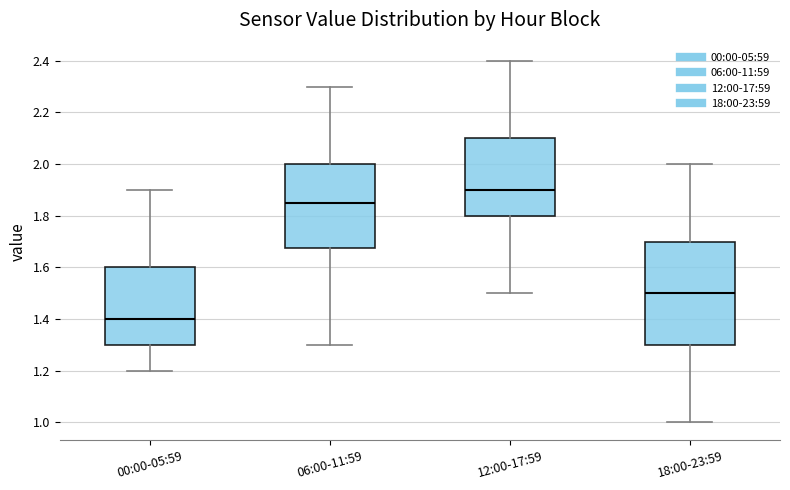

Reading left to right, transcribe this box plot: for each box, give where its median line is, the range the box spans, and where its two whiskers end, as read against the y-axis. The values are not printed on the chart, so give them approximately, as read against the axis.

00:00-05:59: median 1.40, box 1.30 to 1.60, whiskers 1.20 to 1.90
06:00-11:59: median 1.86, box 1.68 to 2.00, whiskers 1.30 to 2.30
12:00-17:59: median 1.90, box 1.80 to 2.10, whiskers 1.50 to 2.40
18:00-23:59: median 1.50, box 1.30 to 1.70, whiskers 1.00 to 2.00